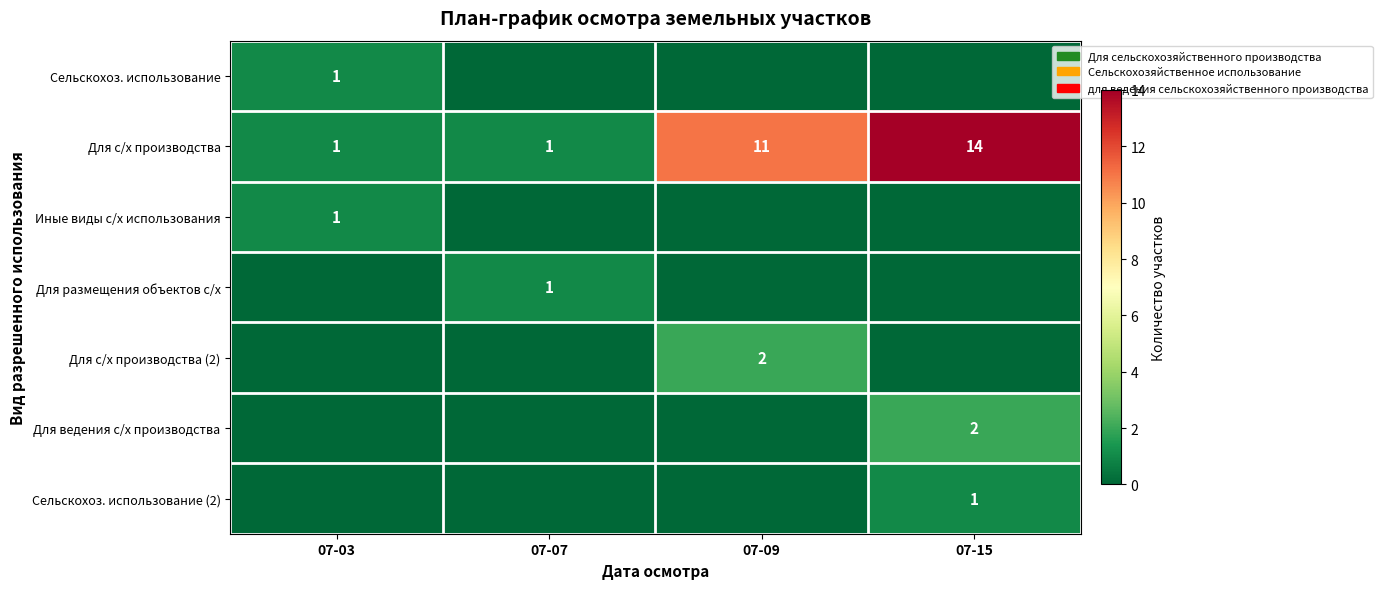

Which category has the highest value across all series?

07-15